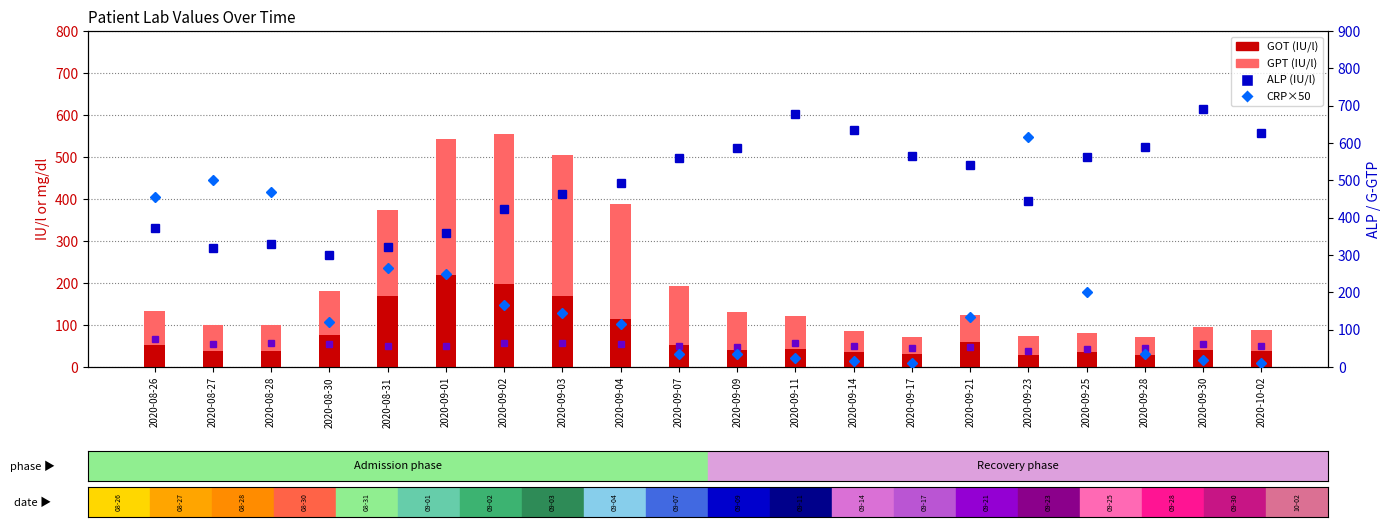

Is it true that GPT equals 27.7 at 2020-09-17?

False